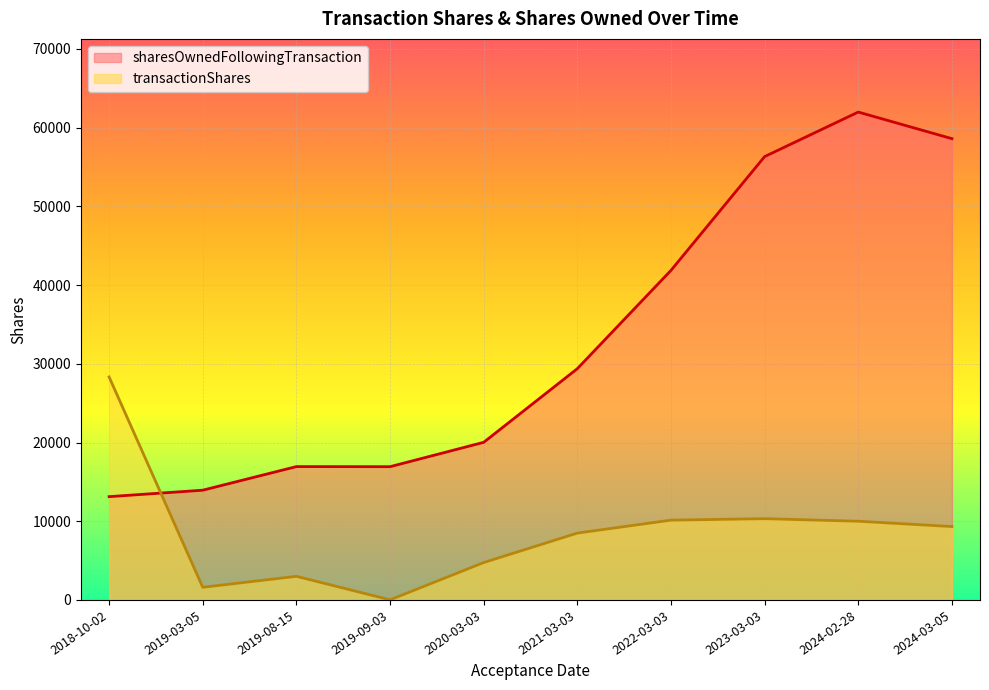

Which category has the highest value in the sharesOwnedFollowingTransaction series?

2024-02-28